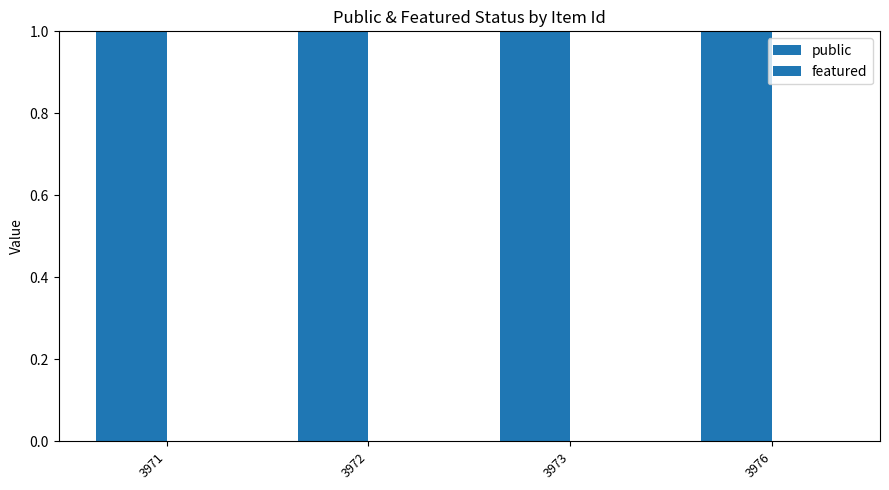

What is the spread (max minus min) of values at 3976?

1